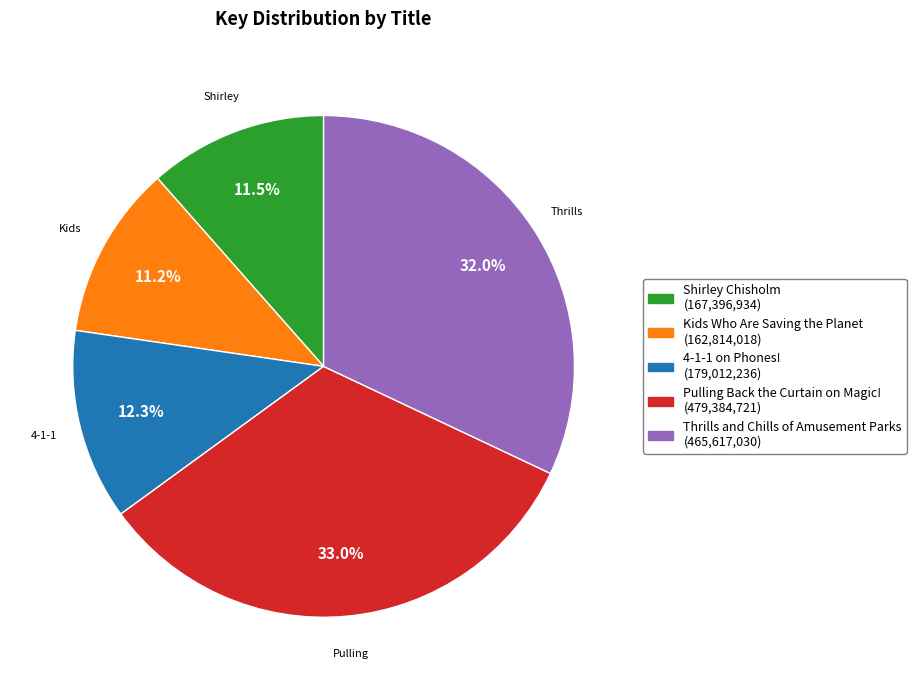

Does any single category account for the majority?

No